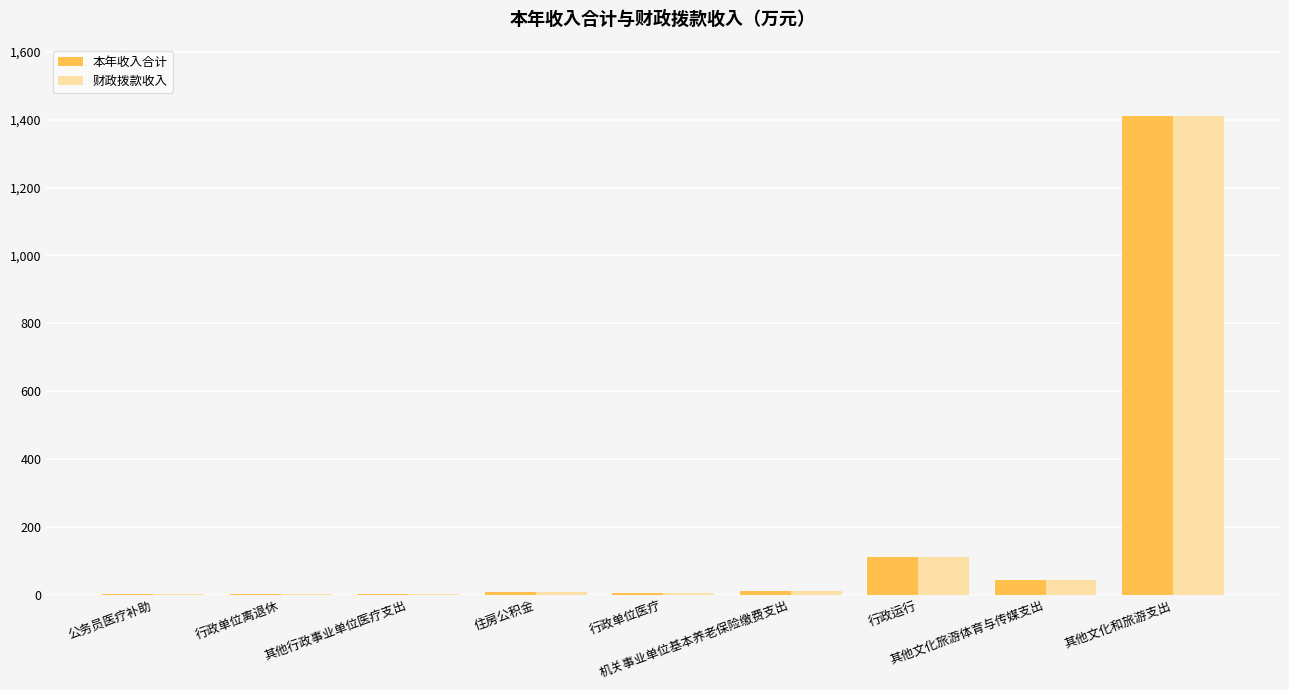

What is the highest value of the 本年收入合计 series?

1410.4